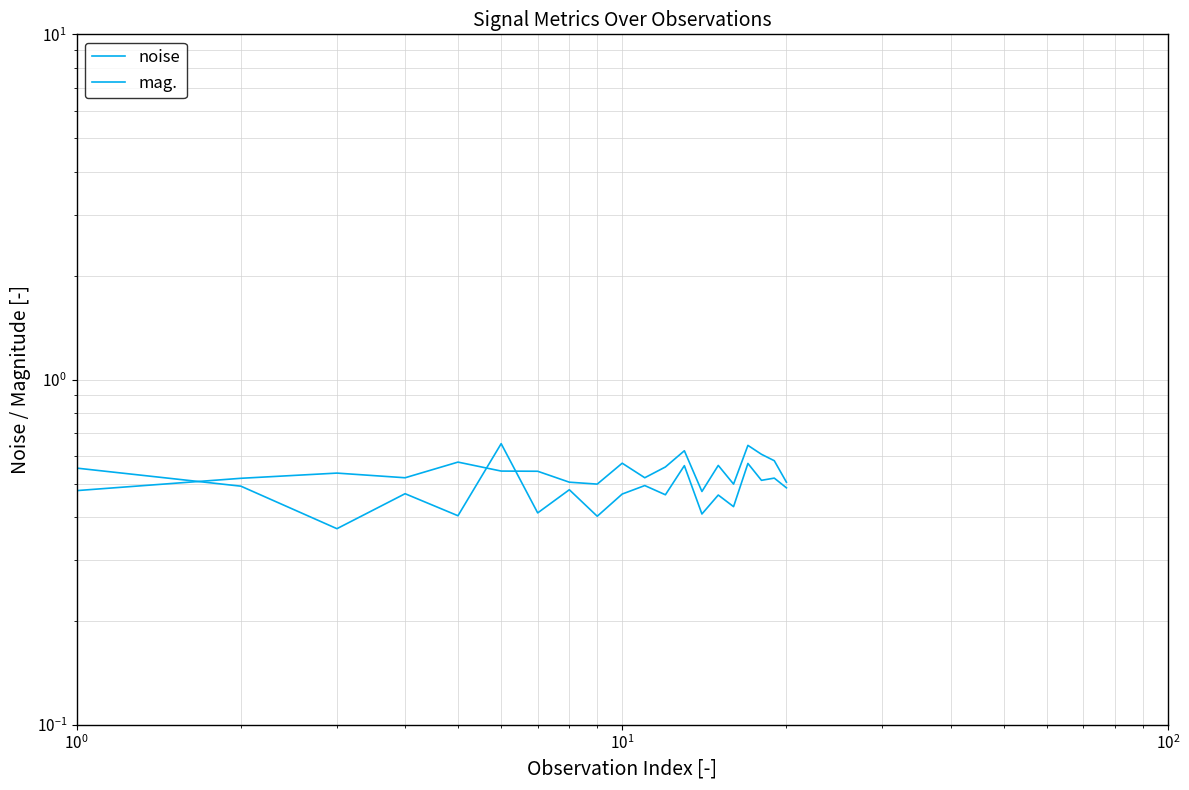

In mag., how many points are lower than both neighbors (excluding endpoints)?

8